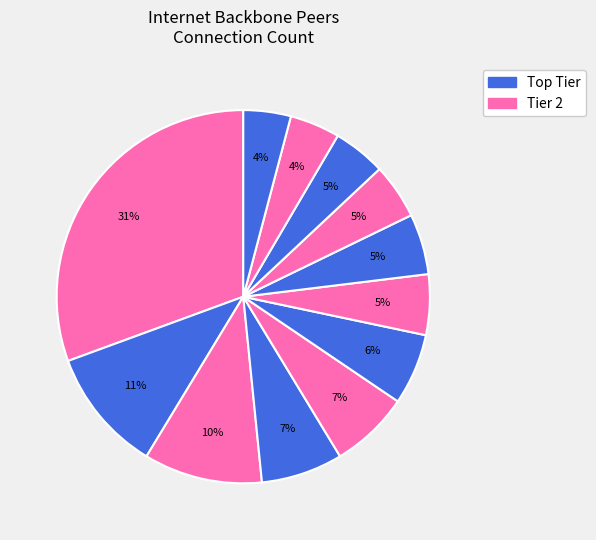

Count the number of slices in the pie.

12